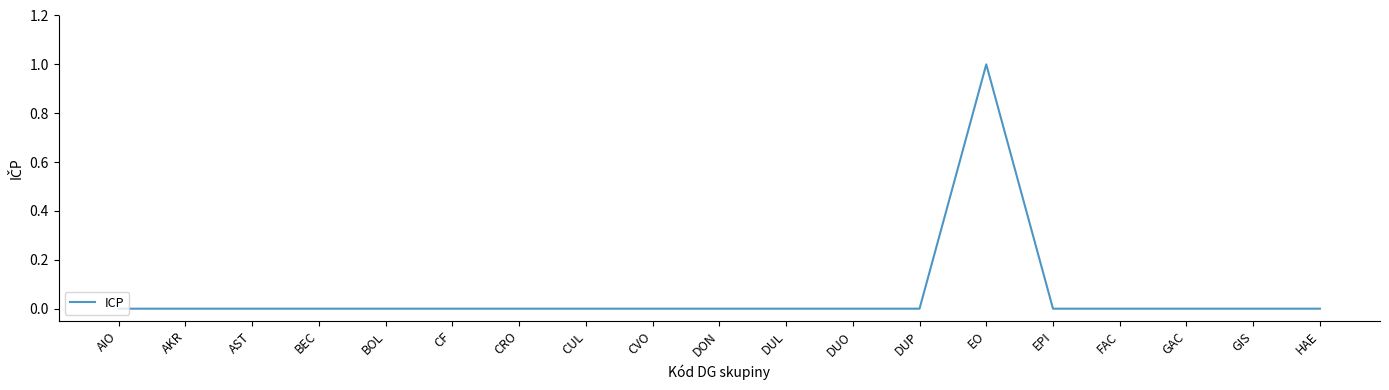

True or false: the data shows 0 at GIS.

True